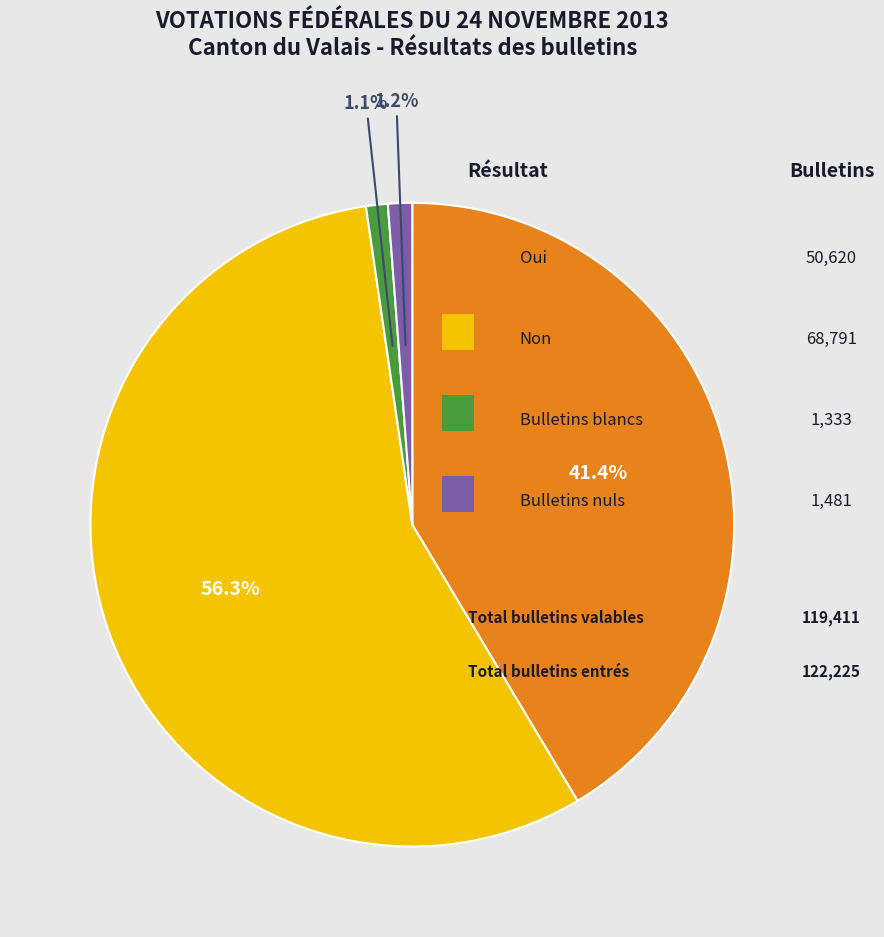

Is there any slice that represents more than half of the pie?

Yes